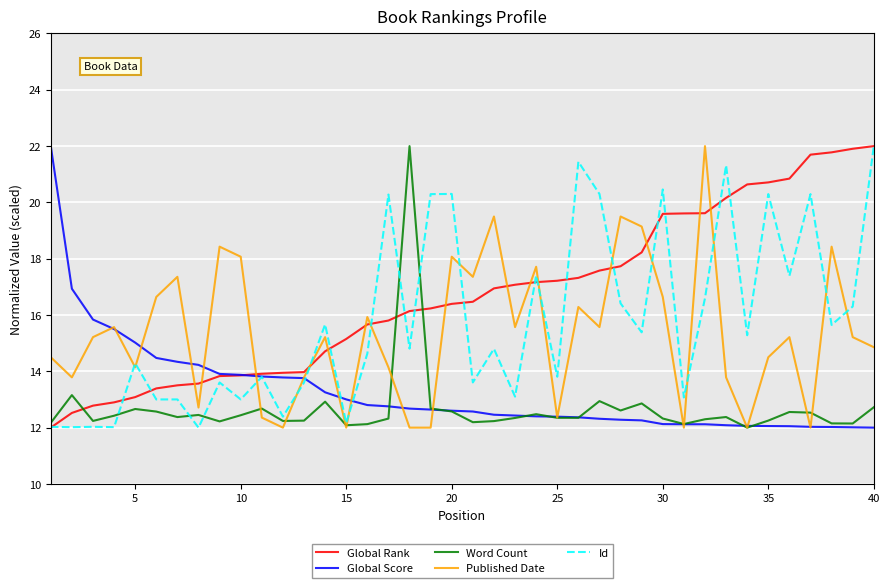

What is the maximum value shown in the chart?

22.0